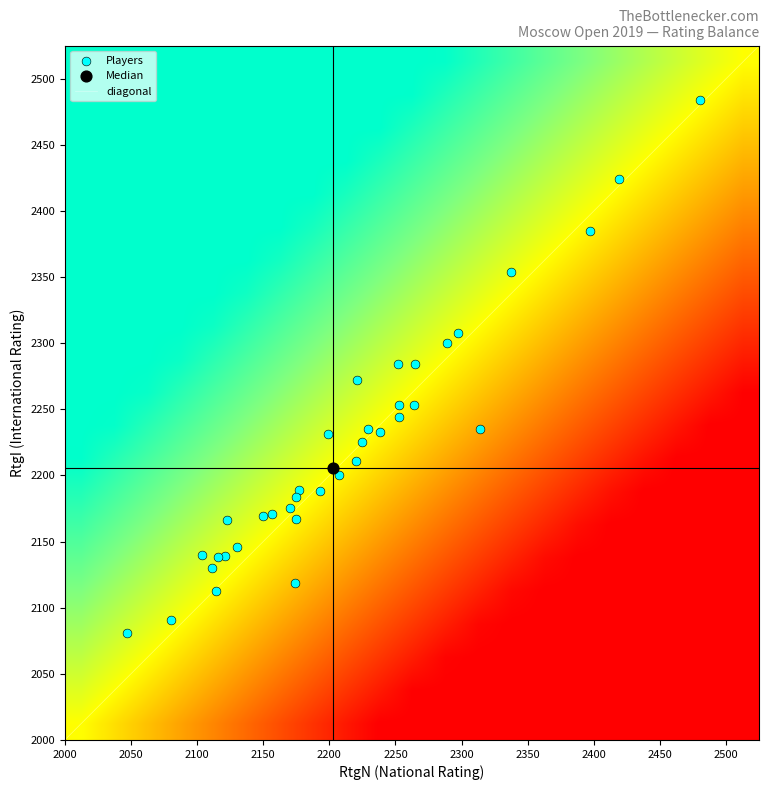

What is the lowest value of the diagonal series?

2000.0